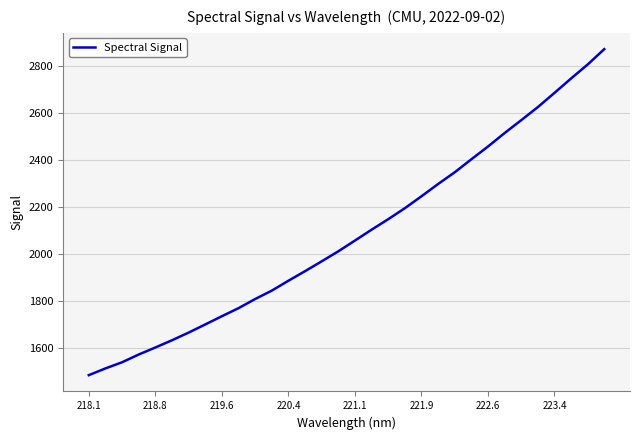

What is the smallest value displayed?

1484.4